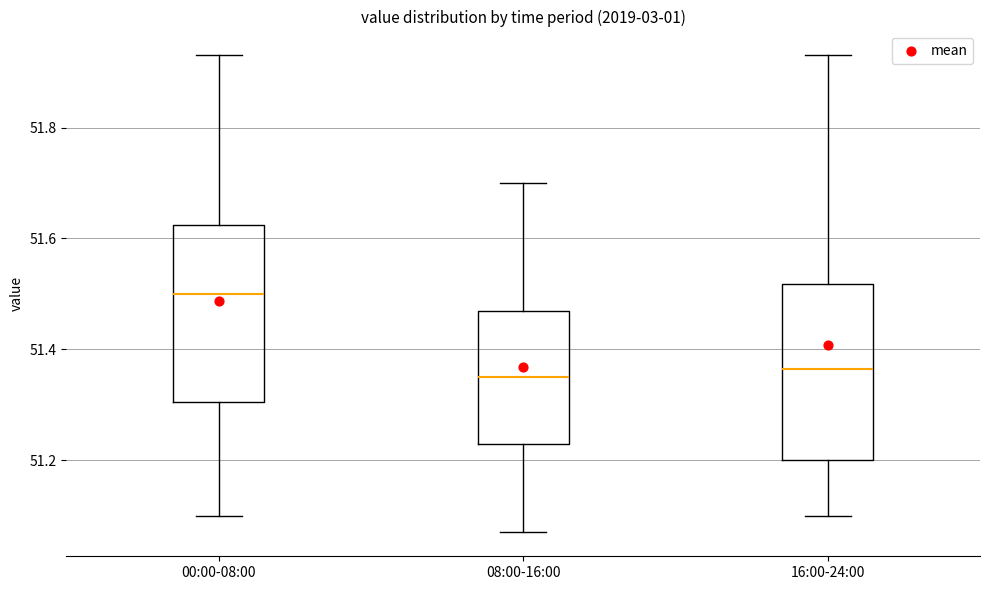

Reading left to right, read every box against the y-axis: the position of its median line, the range the box covers, and the ends of its whiskers. The values are not printed on the chart, so give them approximately, as read against the axis.

00:00-08:00: median 51.50, box 51.30 to 51.62, whiskers 51.10 to 51.94
08:00-16:00: median 51.36, box 51.24 to 51.48, whiskers 51.08 to 51.70
16:00-24:00: median 51.36, box 51.20 to 51.52, whiskers 51.10 to 51.94